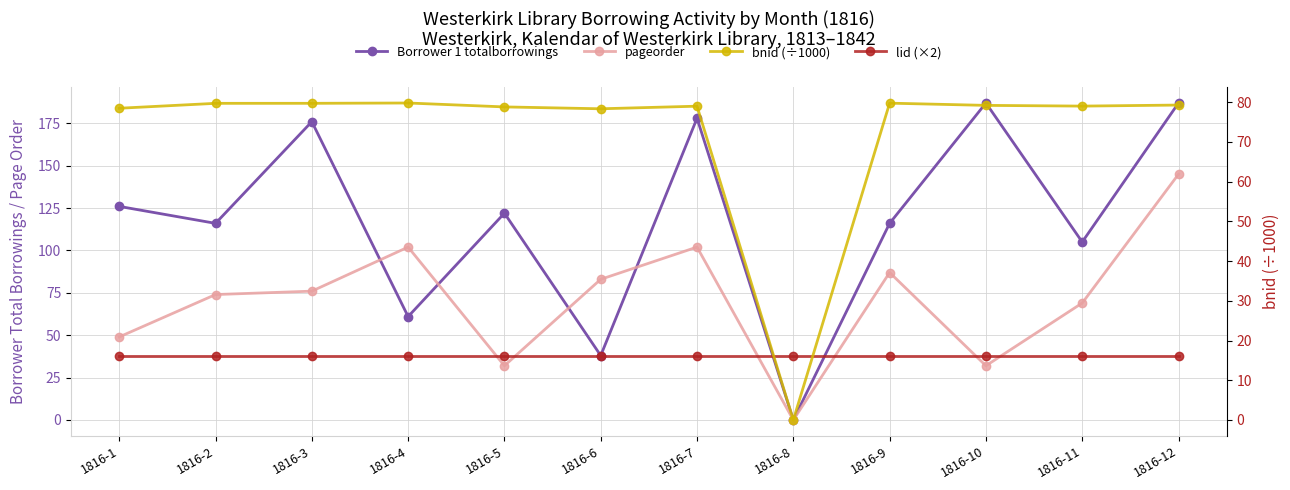

At which category does Borrower 1 totalborrowings reach its first local valley?

1816-2